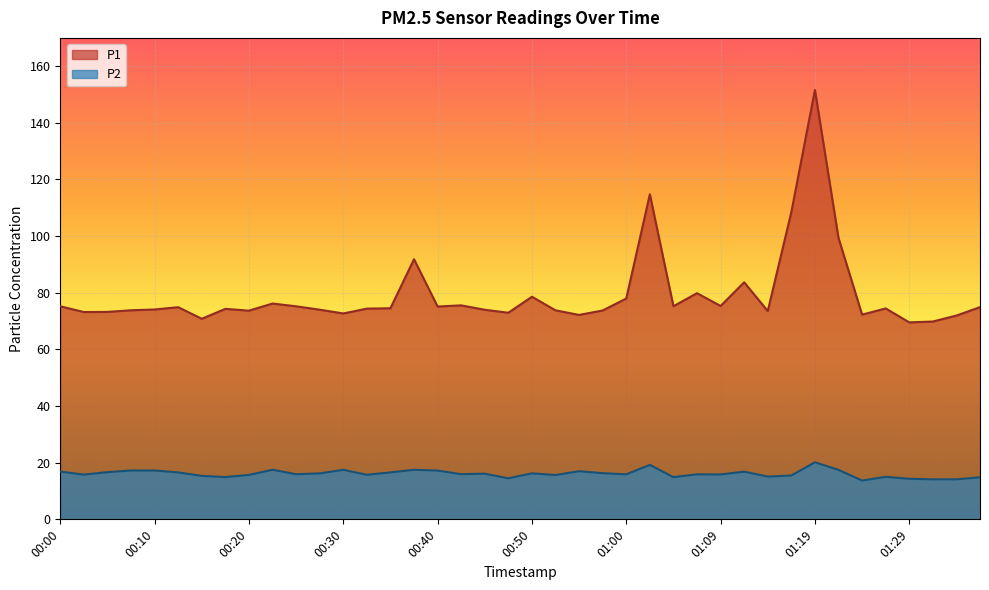

Reading left to right, extract all data points from this chart.

P1: 75.2	73.2	73.2	73.8	74.1	74.9	70.8	74.3	73.7	76.2	75.2	74.0	72.7	74.4	74.5	91.8	75.2	75.5	74.0	73.0	78.6	73.8	72.2	73.8	78.0	114.8	75.2	79.8	75.3	83.7	73.5	108.5	151.6	99.3	72.3	74.5	69.5	69.8	72.0	74.9
P2: 16.9	15.8	16.7	17.2	17.2	16.6	15.3	14.9	15.7	17.5	15.9	16.2	17.5	15.7	16.6	17.5	17.2	15.9	16.1	14.5	16.2	15.7	17.0	16.3	15.9	19.2	14.9	15.9	15.8	16.9	15.1	15.5	20.1	17.5	13.7	15.0	14.3	14.1	14.1	14.8